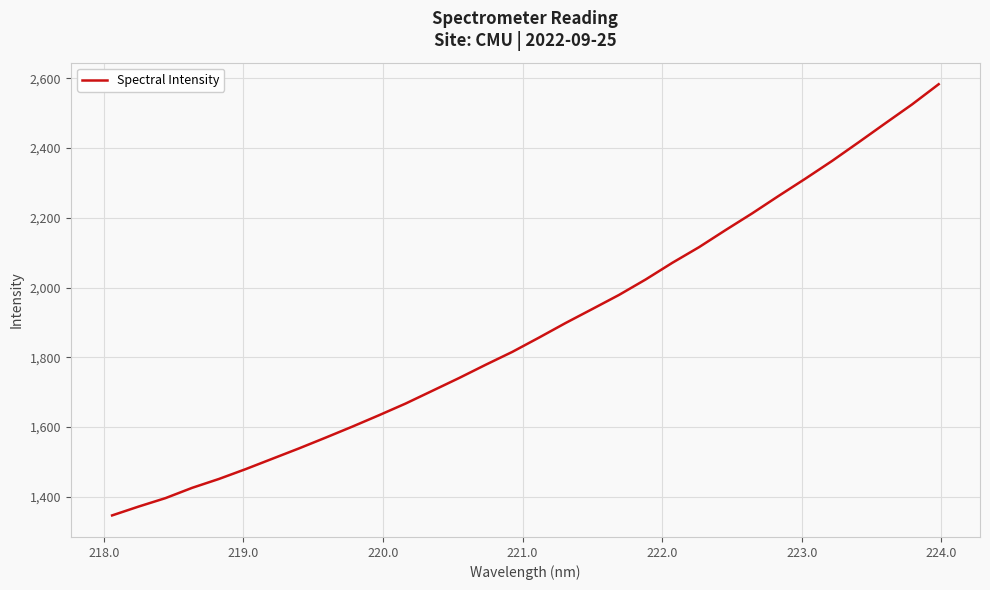

What is the average value?

1881.9